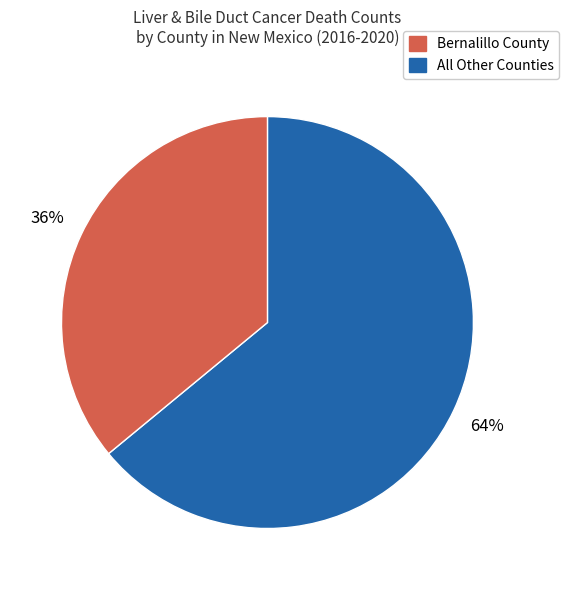

To the nearest percent, what is the difference between the largest and smallest slice percentages?

28%